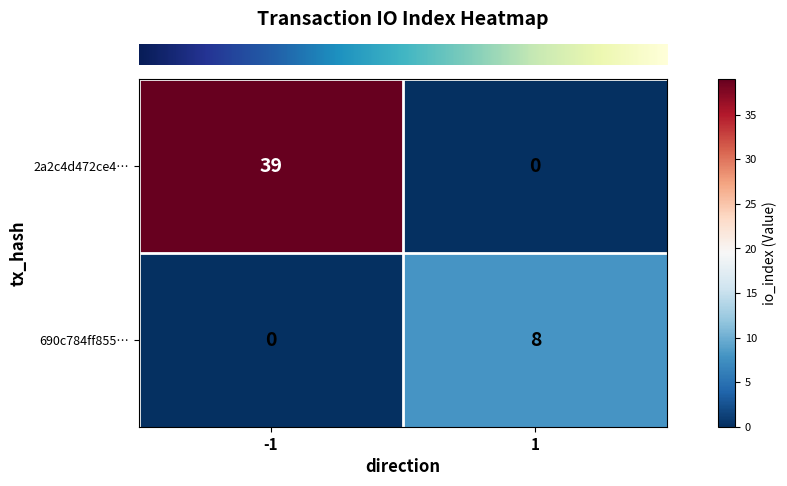

Reading left to right, transcribe all the data shown in this chart.

2a2c4d472ce4…: 39	0
690c784ff855…: 0	8